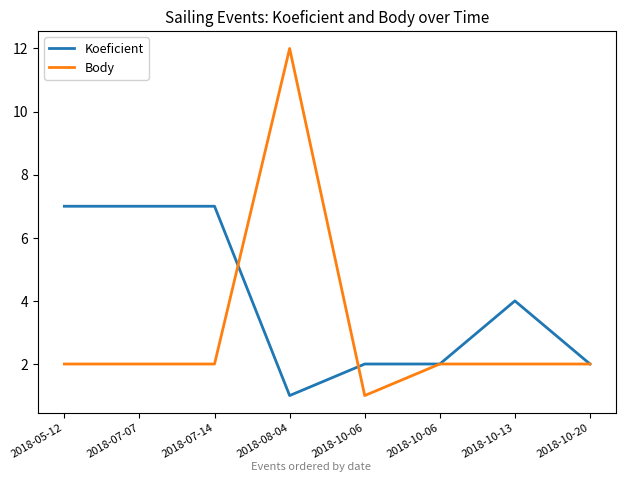

Is it true that Body equals 2 at 2018-05-12?

True